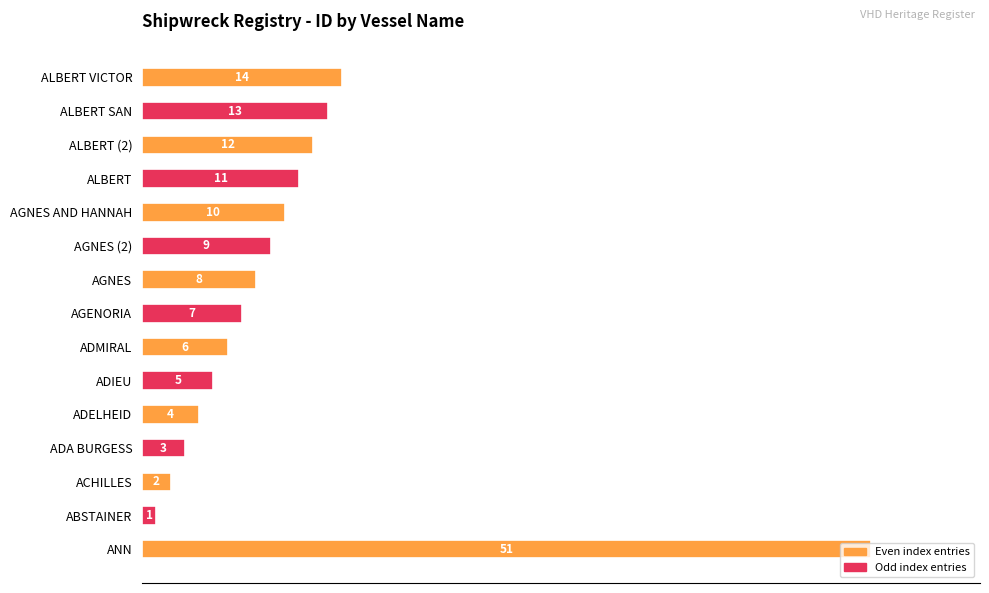

What is the sum of all values?

156